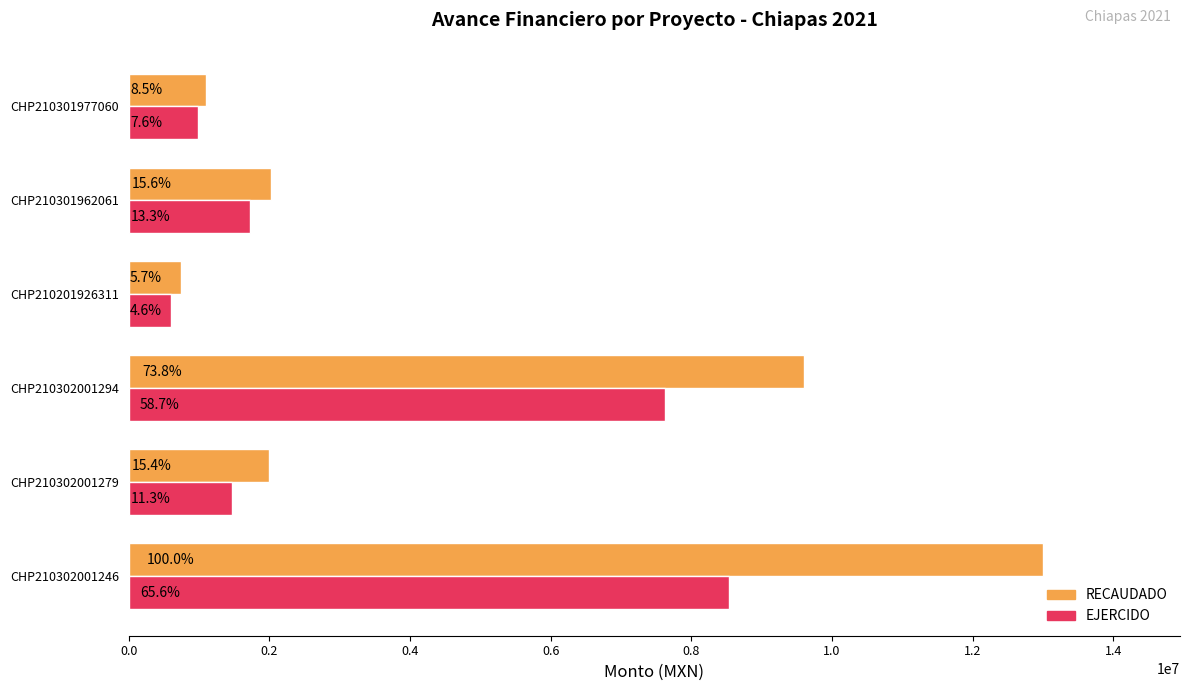

At how many categories does at least one series exceed 6877678?

2